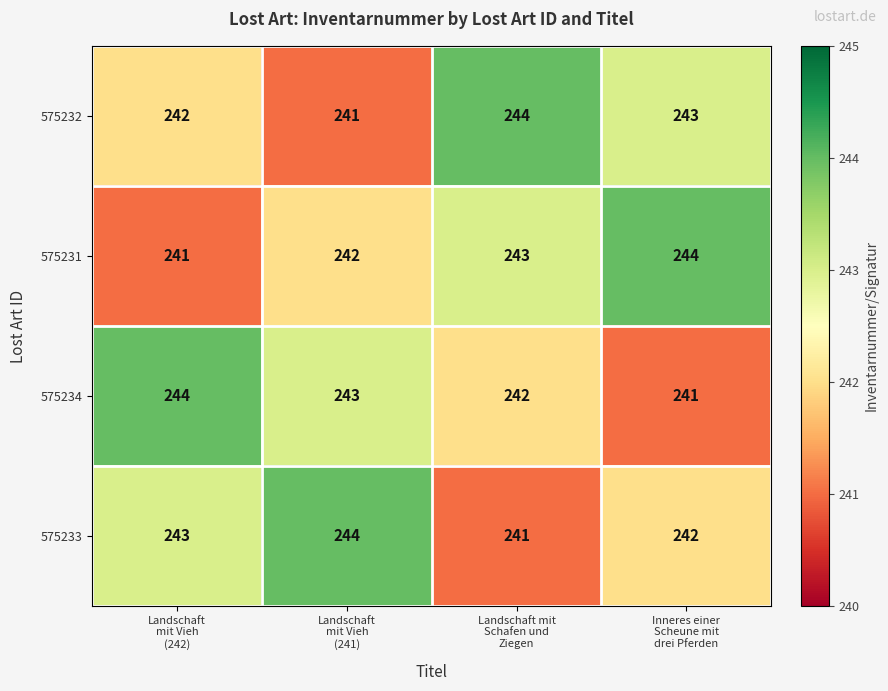

At how many categories does at least one series exceed 243?

4